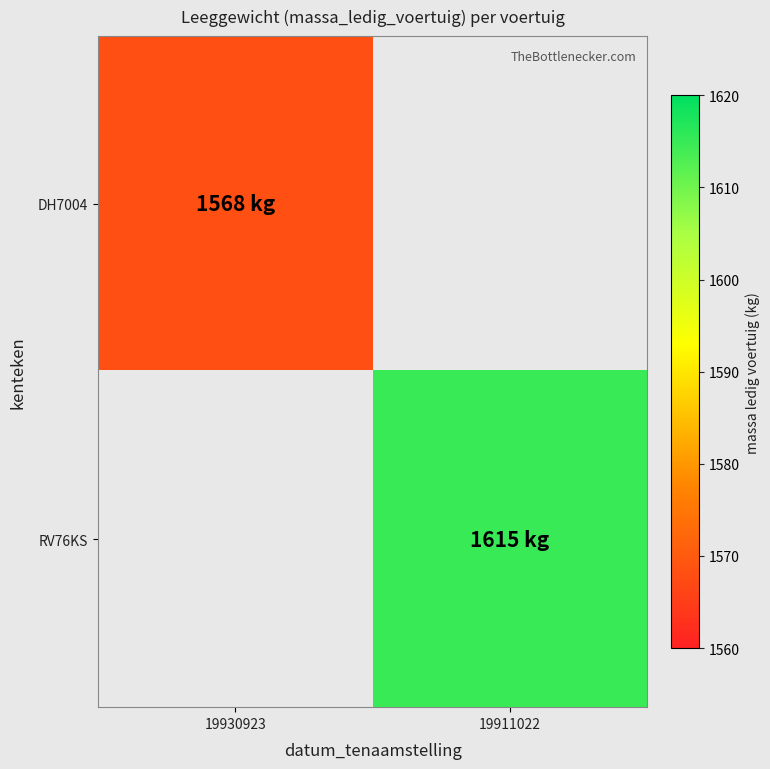

Which series has the widest spread of values?

DH7004